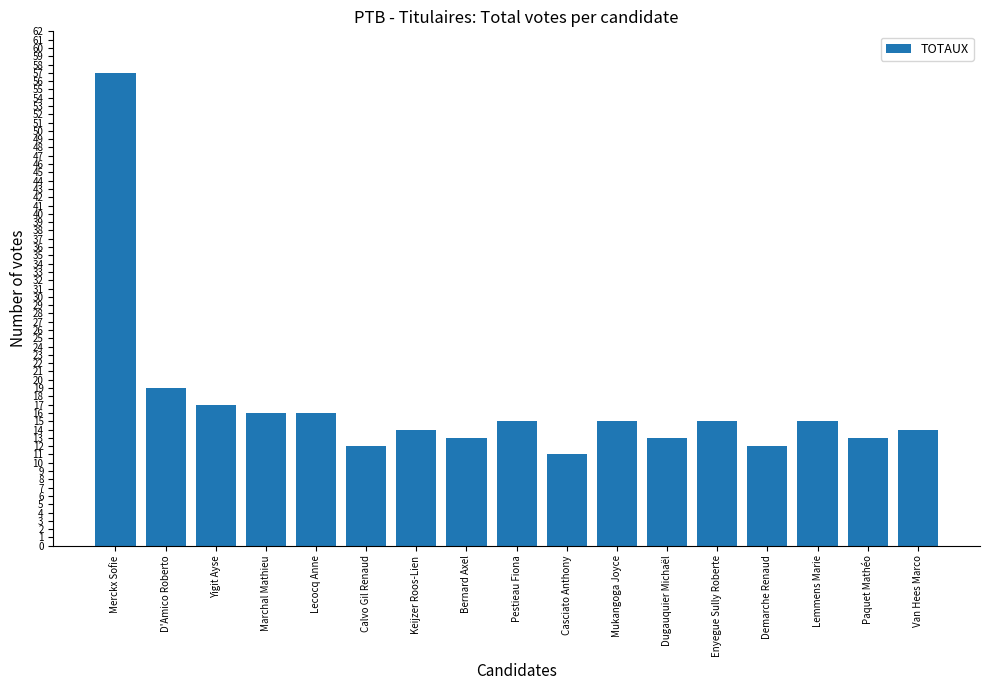

Reading left to right, what are all the values shown in this chart?

57	19	17	16	16	12	14	13	15	11	15	13	15	12	15	13	14